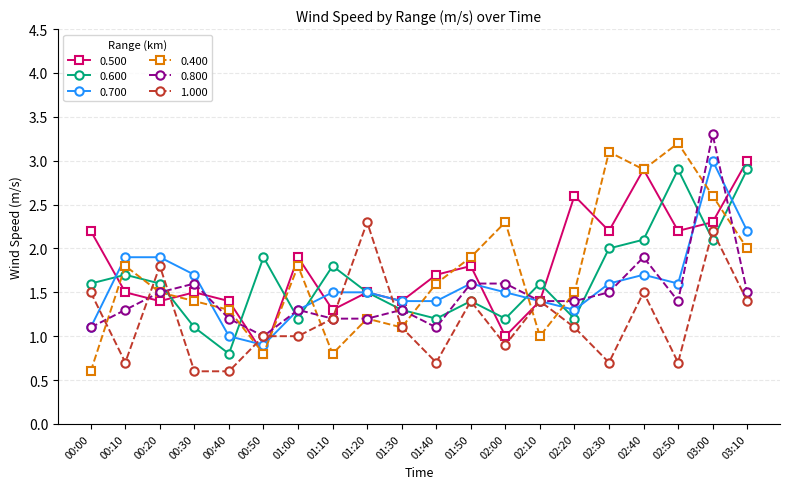

What is the lowest value of the 0.500 series?

0.8